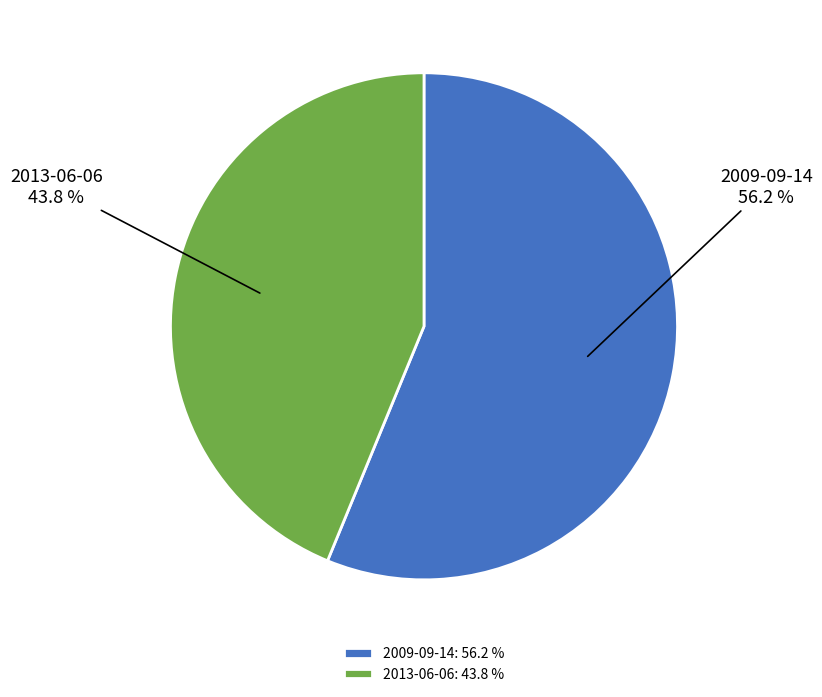

Count the number of slices in the pie.

2